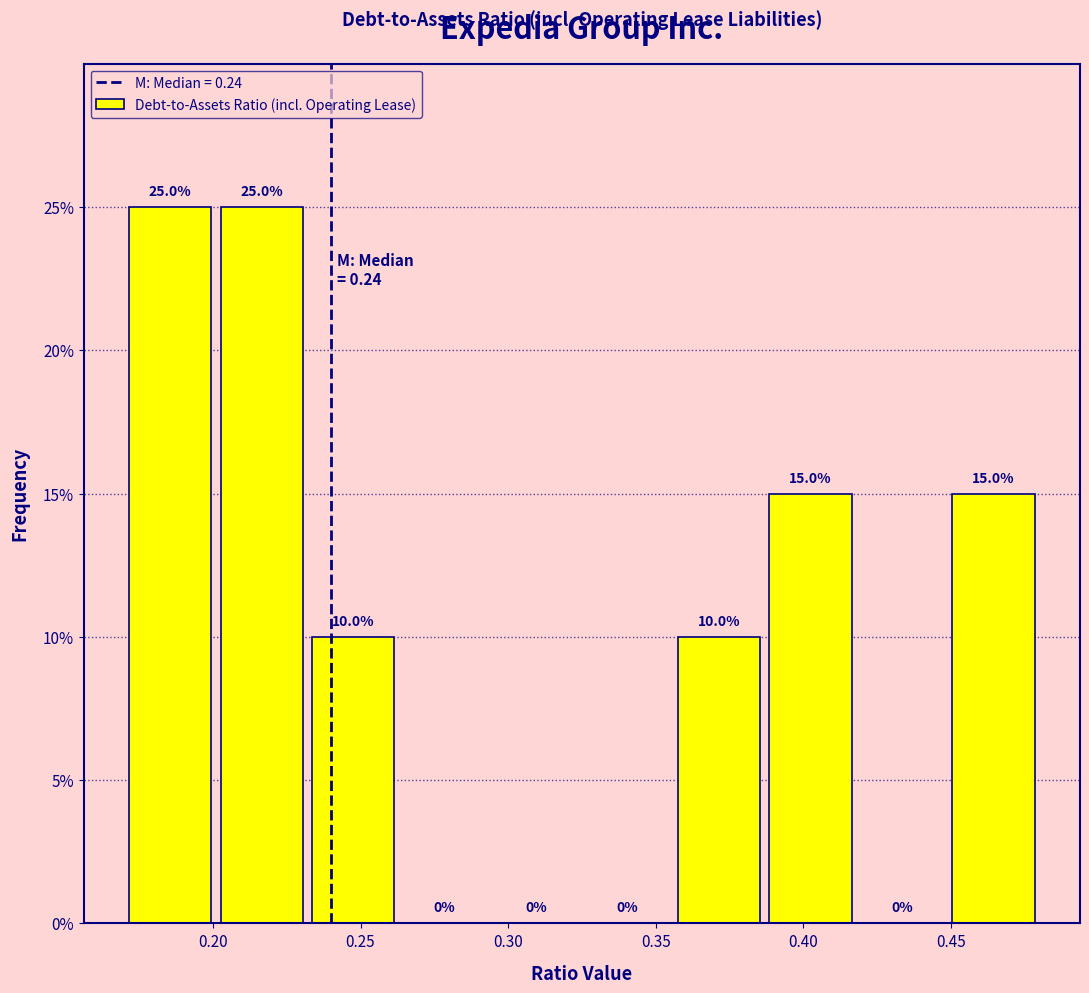

Reading left to right, list every bar in this chart as the range it spans on the x-axis followed by its height. The bar edges are not printed on the chart, so give them approximately, as read against the axis.

0.170 to 0.201: 25.0
0.201 to 0.232: 25.0
0.232 to 0.263: 10.0
0.263 to 0.294: 0.0
0.294 to 0.325: 0.0
0.325 to 0.356: 0.0
0.356 to 0.387: 10.0
0.387 to 0.418: 15.0
0.418 to 0.449: 0.0
0.449 to 0.480: 15.0